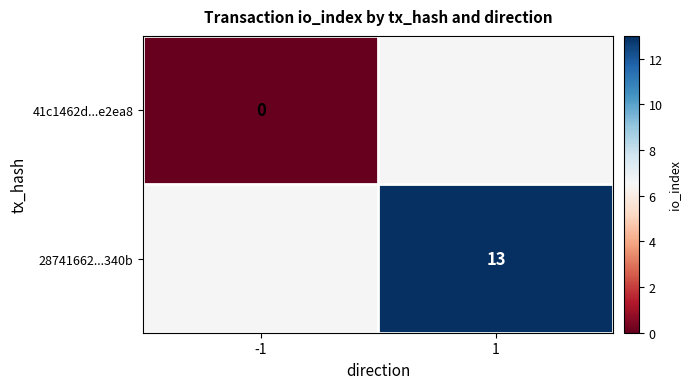

The value of 28741662...340b at 1 is 22. True or false?

False